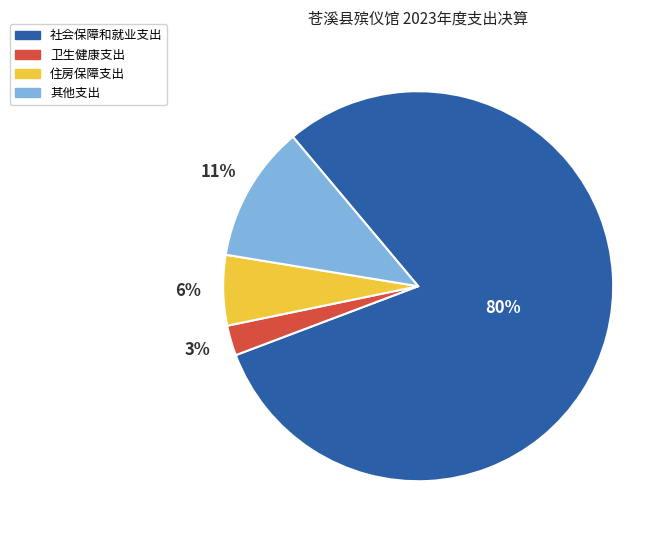

How many slices are in this pie chart?

4